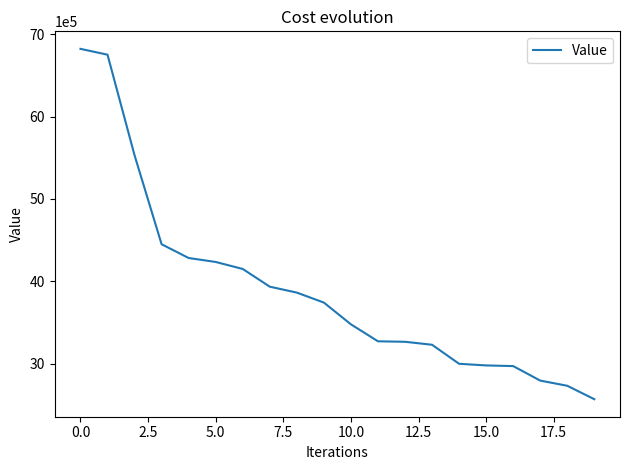

What is the maximum value shown in the chart?

6822000